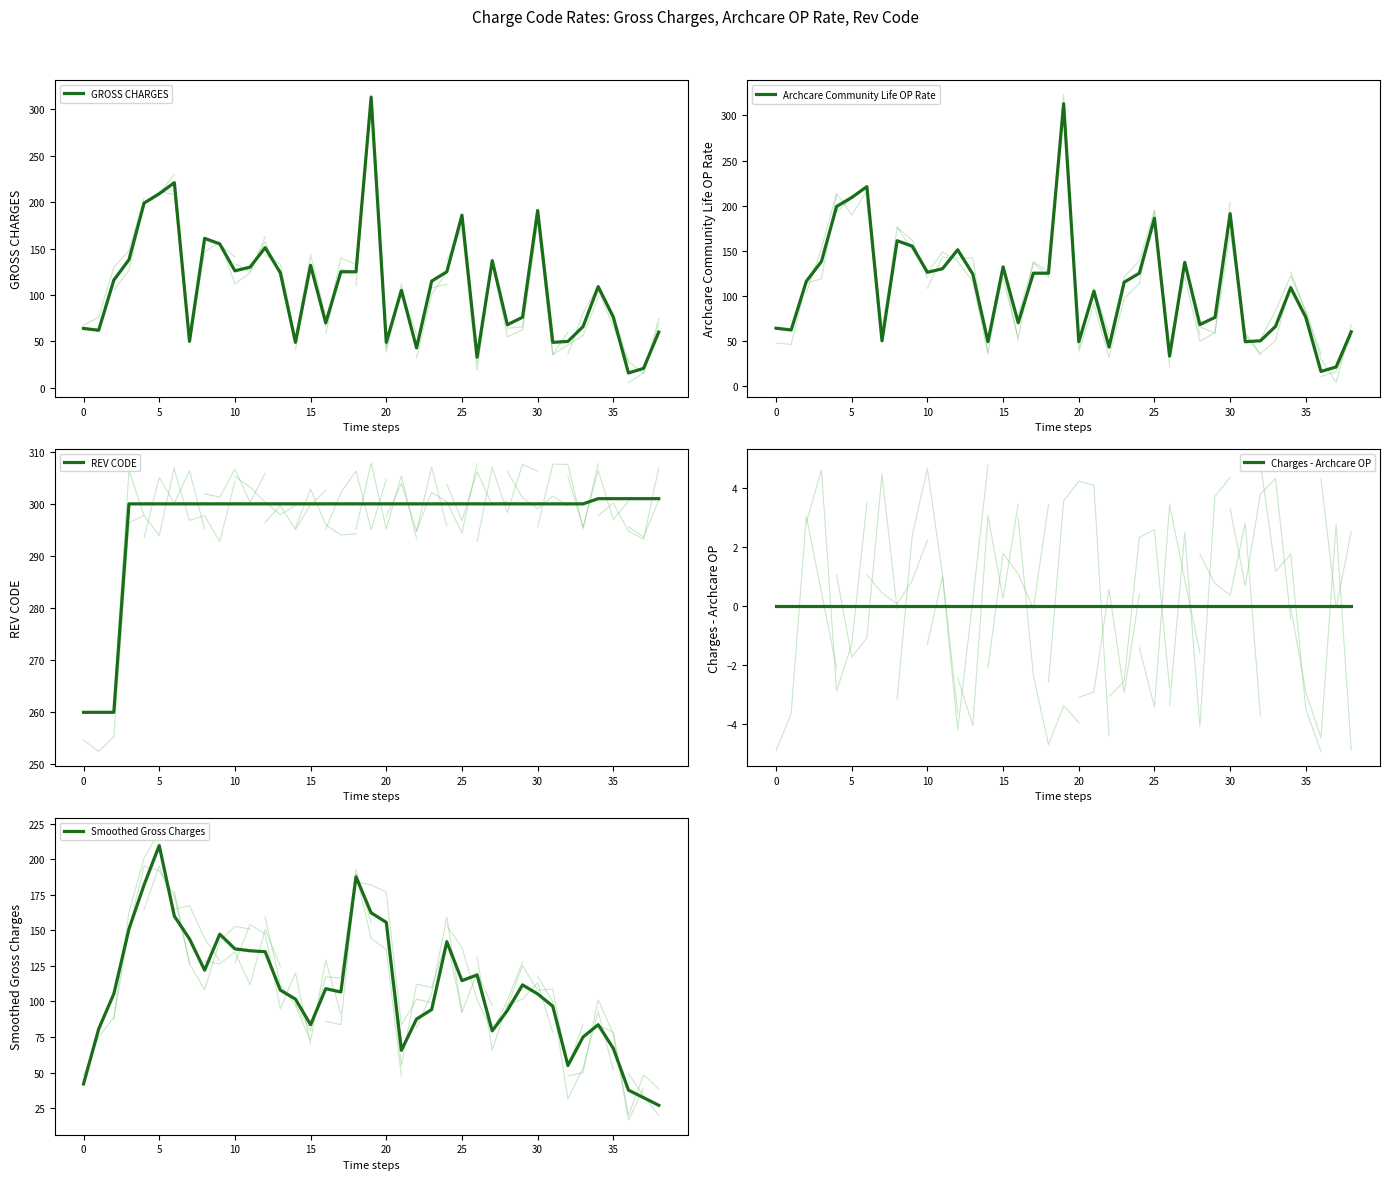

Which series has the largest range (max minus min)?

GROSS CHARGES